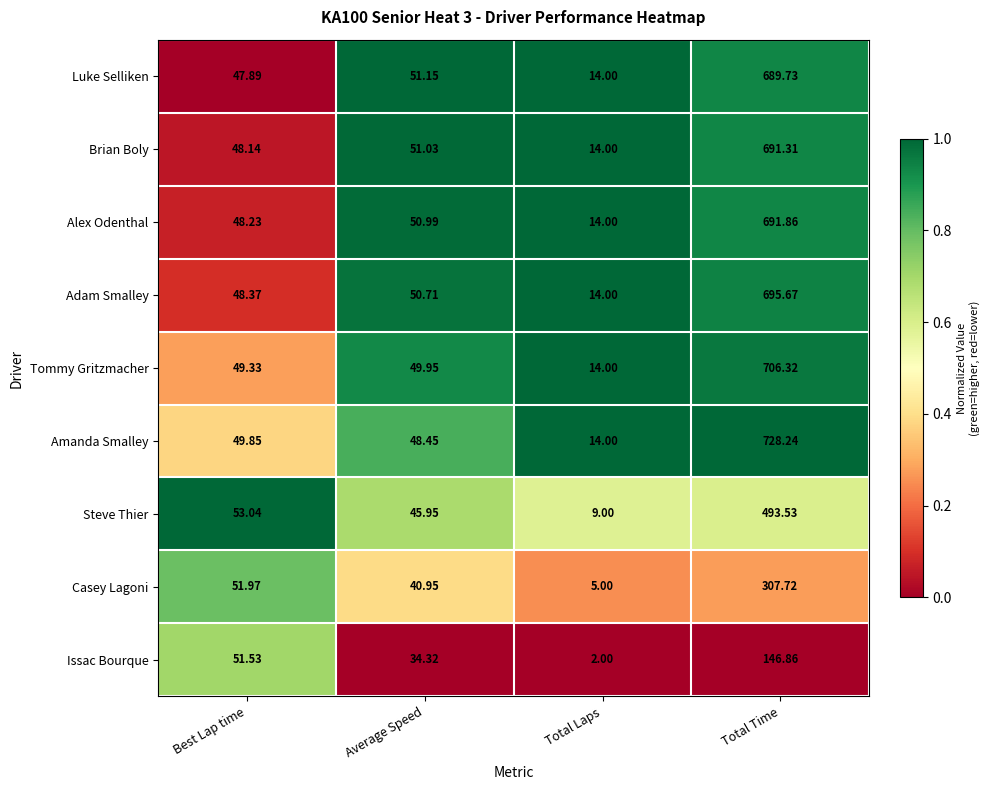

Between Best Lap time and Total Laps, which series saw the biggest shift?

Issac Bourque